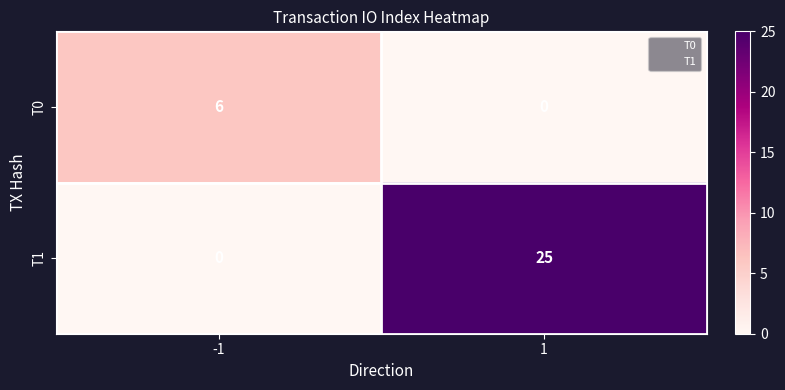

Count the number of data series in this chart.

2